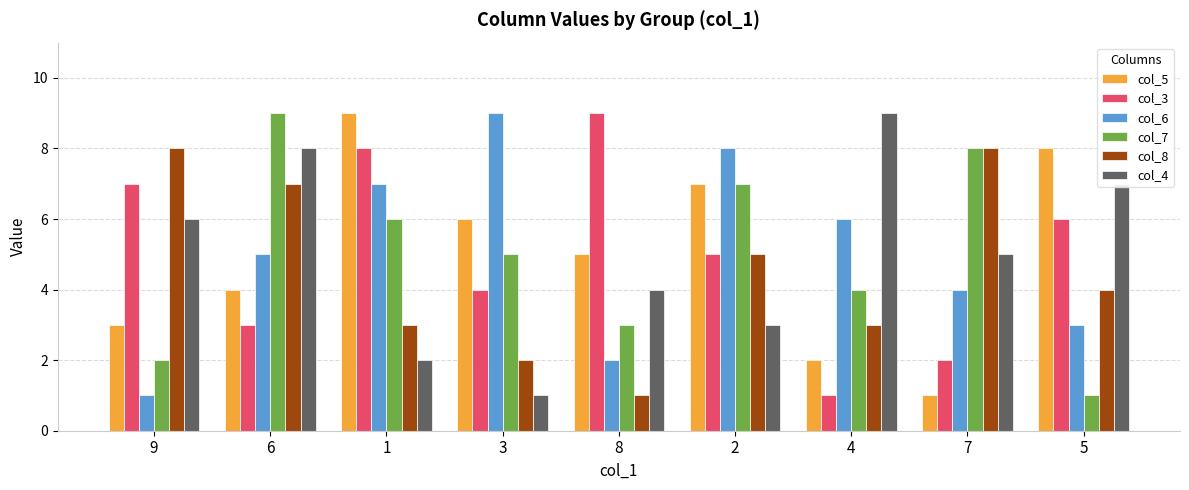

Where does the col_4 series first go above 5?

9